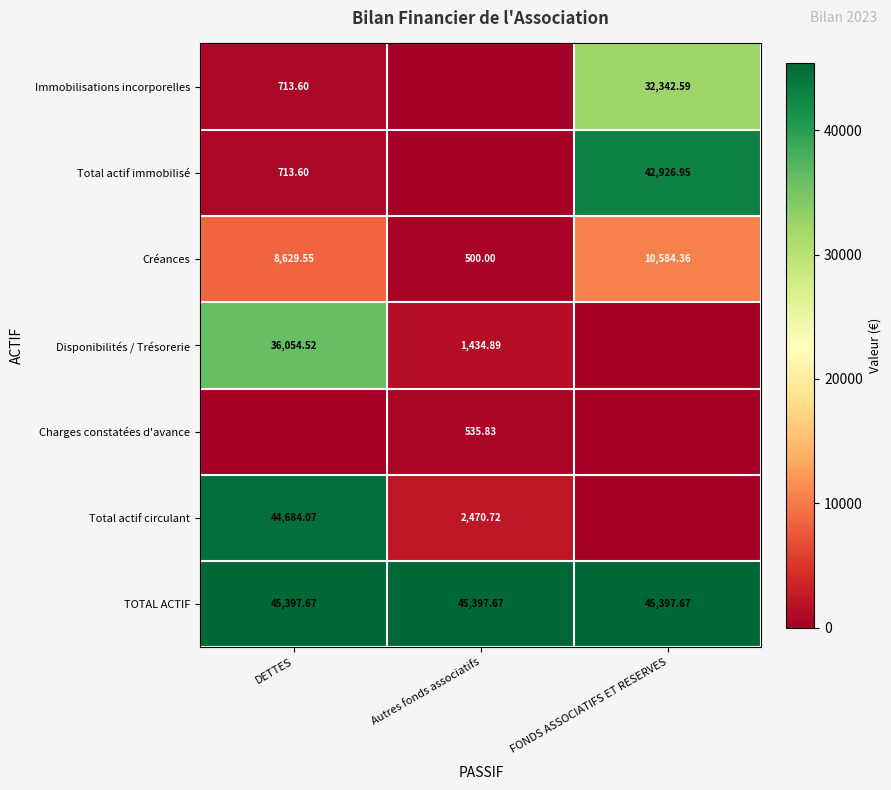

Is the value of Total actif circulant at DETTES greater than the value of Disponibilités / Trésorerie at DETTES?

Yes